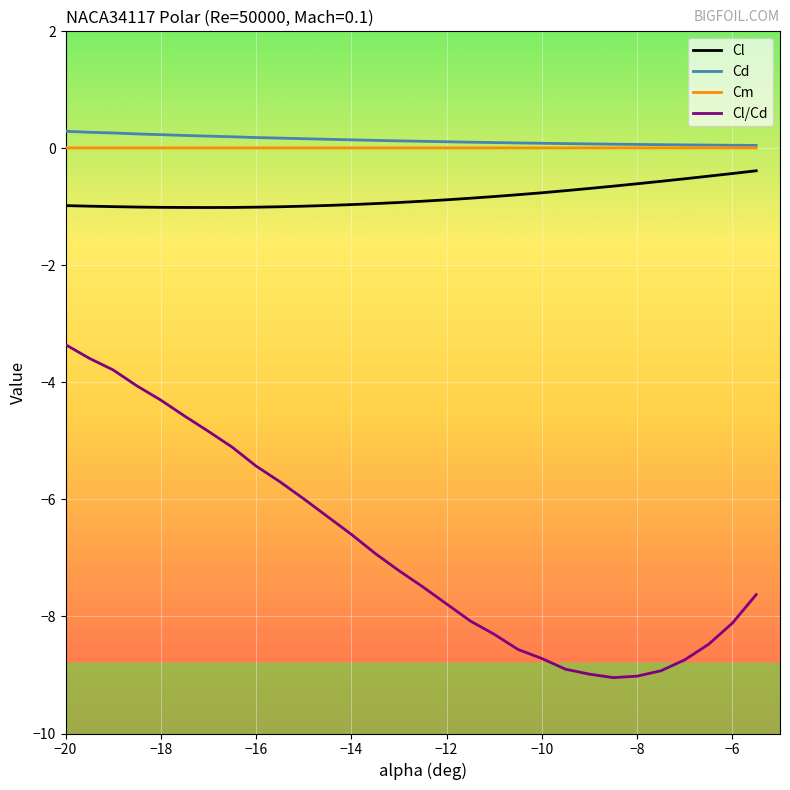

What is the minimum value for Cl?

-1.0